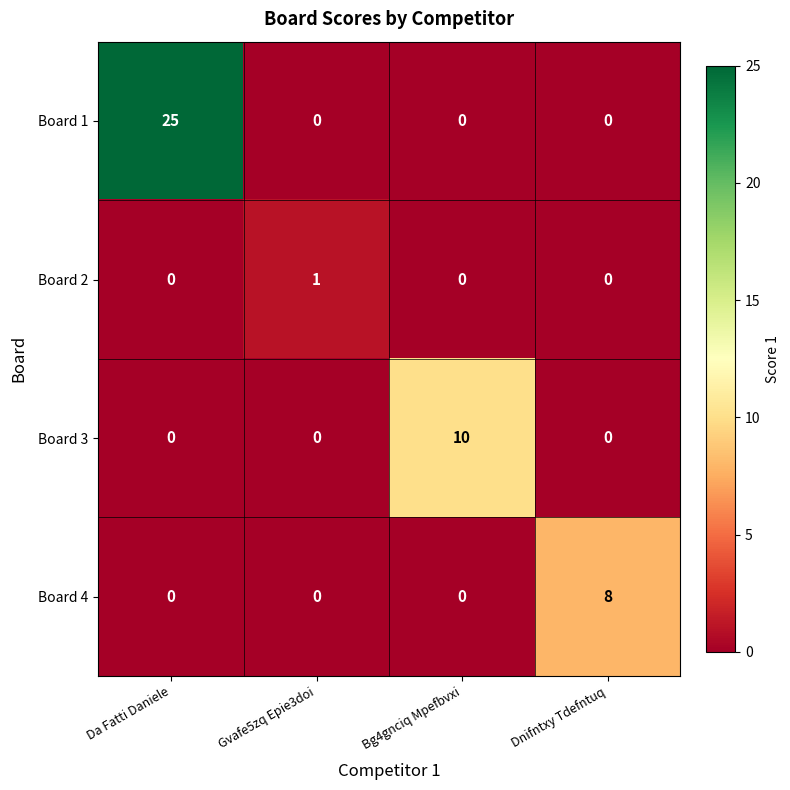

Reading right to left, what are all the values shown in this chart?

Board 1: Dnifntxy Tdefntuq=0	Bg4gnciq Mpefbvxi=0	Gvafe5zq Epie3doi=0	Da Fatti Daniele=25
Board 2: Dnifntxy Tdefntuq=0	Bg4gnciq Mpefbvxi=0	Gvafe5zq Epie3doi=1	Da Fatti Daniele=0
Board 3: Dnifntxy Tdefntuq=0	Bg4gnciq Mpefbvxi=10	Gvafe5zq Epie3doi=0	Da Fatti Daniele=0
Board 4: Dnifntxy Tdefntuq=8	Bg4gnciq Mpefbvxi=0	Gvafe5zq Epie3doi=0	Da Fatti Daniele=0